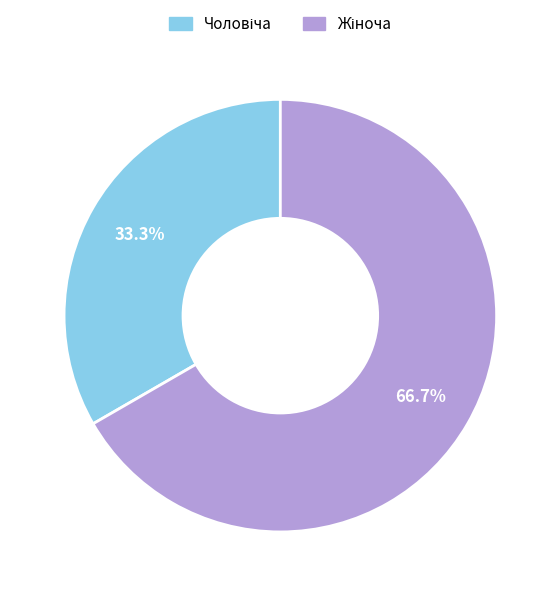

Is there any slice that represents more than half of the pie?

Yes